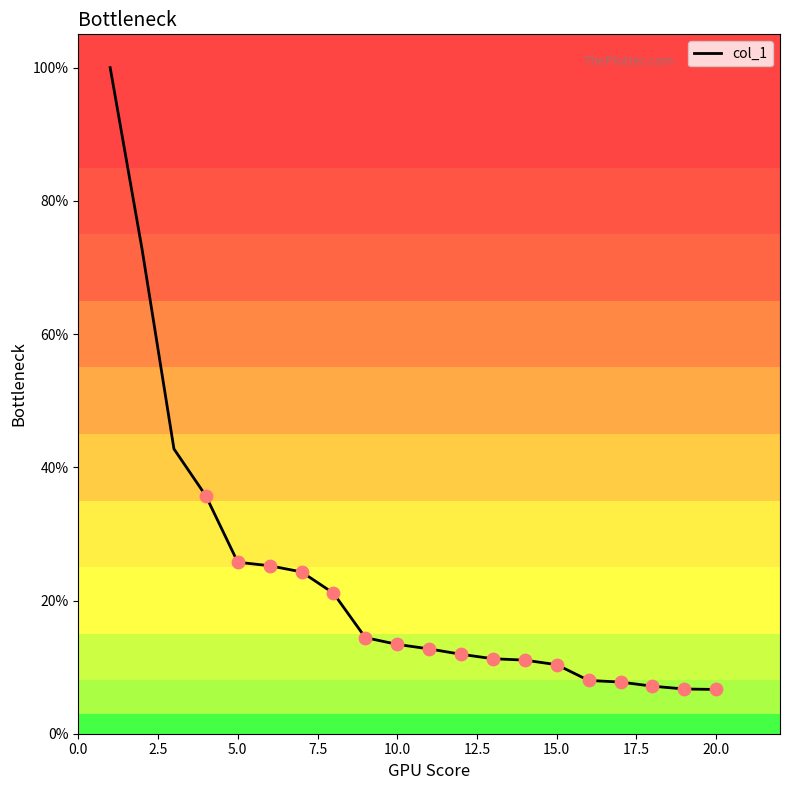

What is the smallest value displayed?

6.6